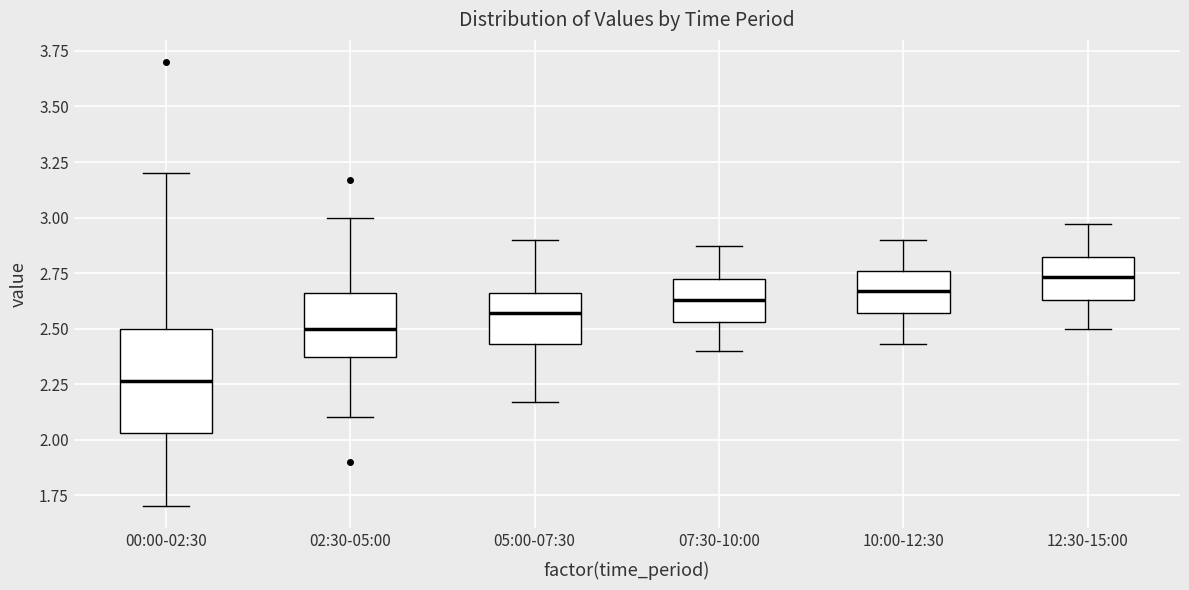

Comparing the boxes themselves (not the whiskers), which one is the tallest?

00:00-02:30